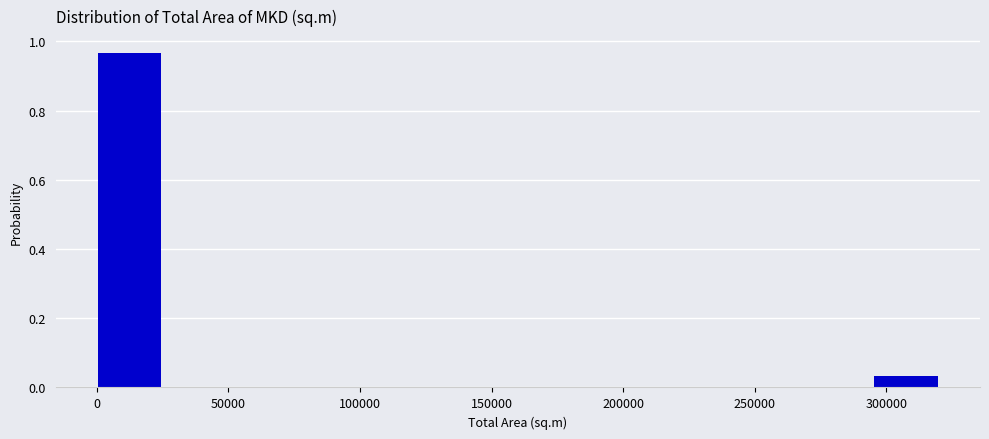

What is the height of the bar covering 0 to 25000 on the x-axis? Neither the bar edges nor the heights are printed on the chart, so give them approximately, as read against the axes.

0.96